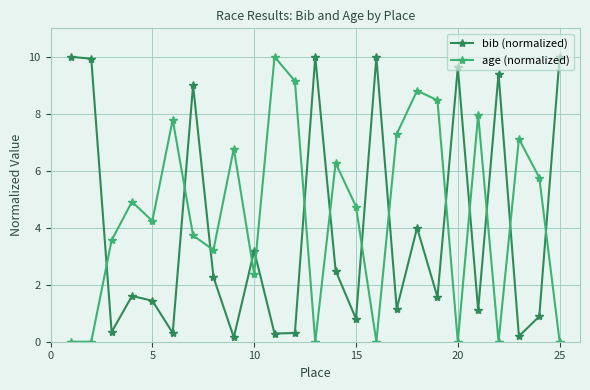

Which series ends up on top after the final intersection of age (normalized) and bib (normalized)?

bib (normalized)